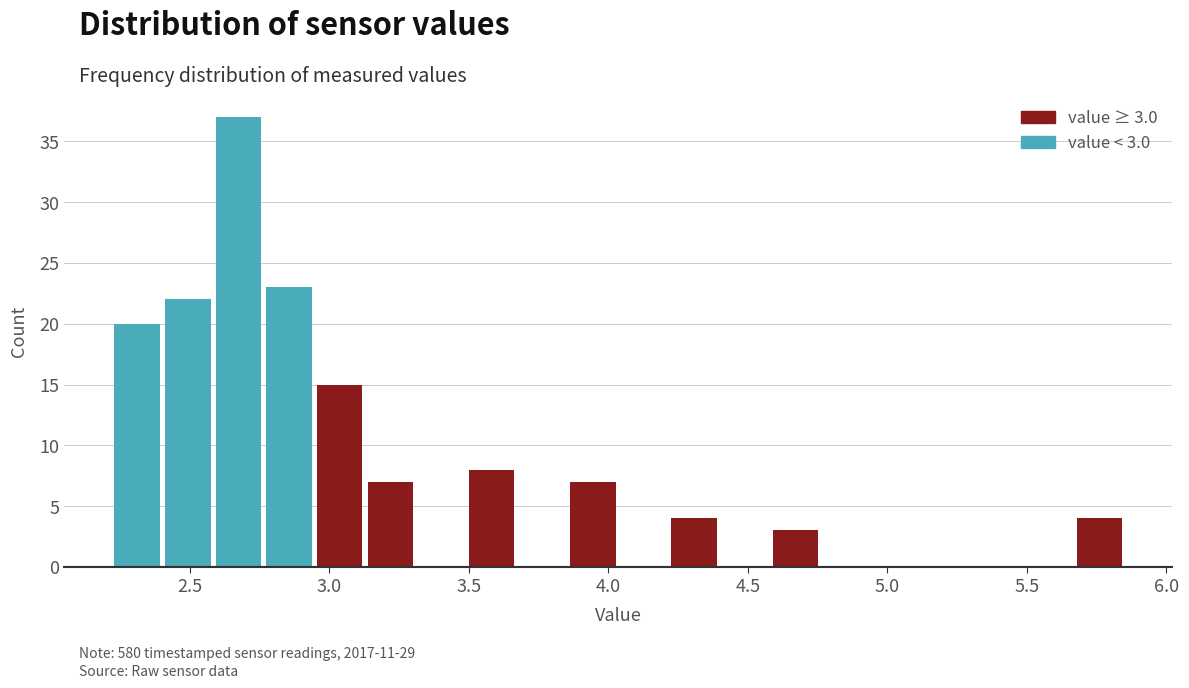

Around what value on the x-axis is the tallest bar? Give the approximate position of its centre, as read against the axis.

2.65